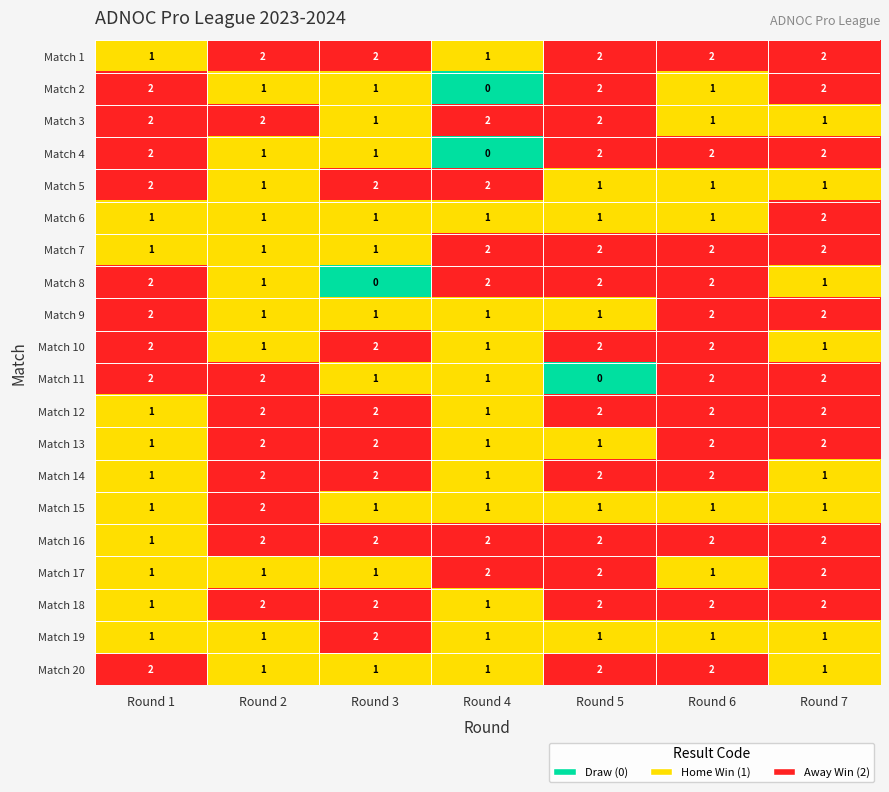

Count the number of data series in this chart.

20